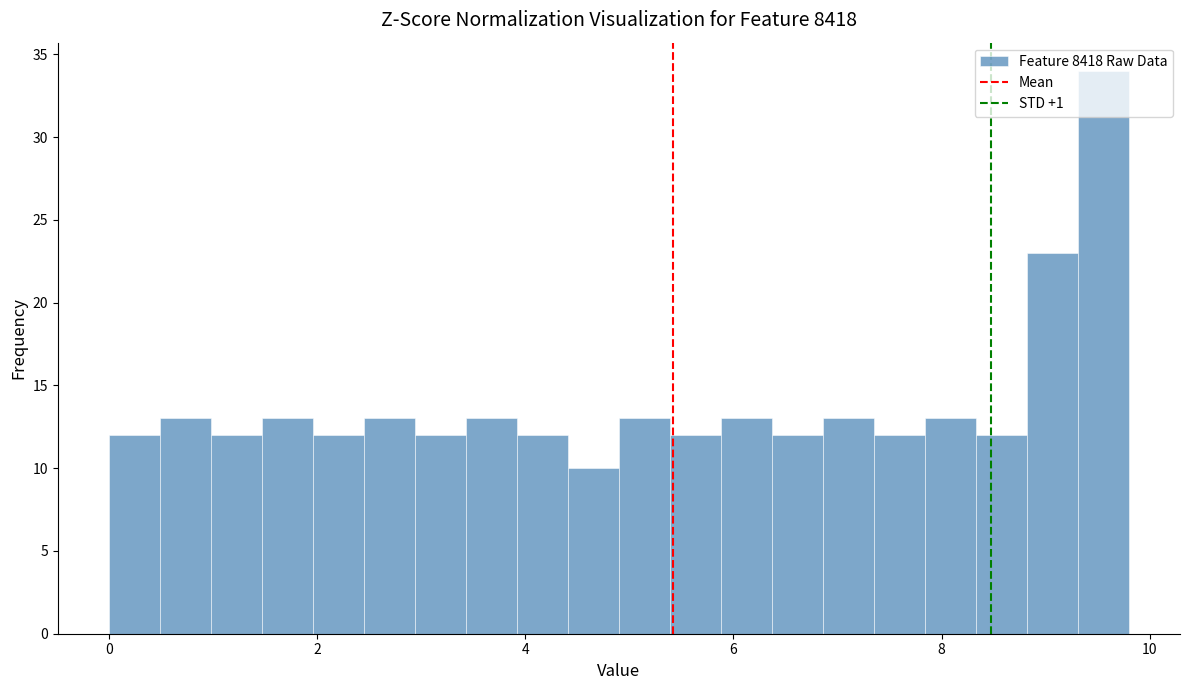

Around what value on the x-axis is the tallest bar? Give the approximate position of its centre, as read against the axis.

9.6